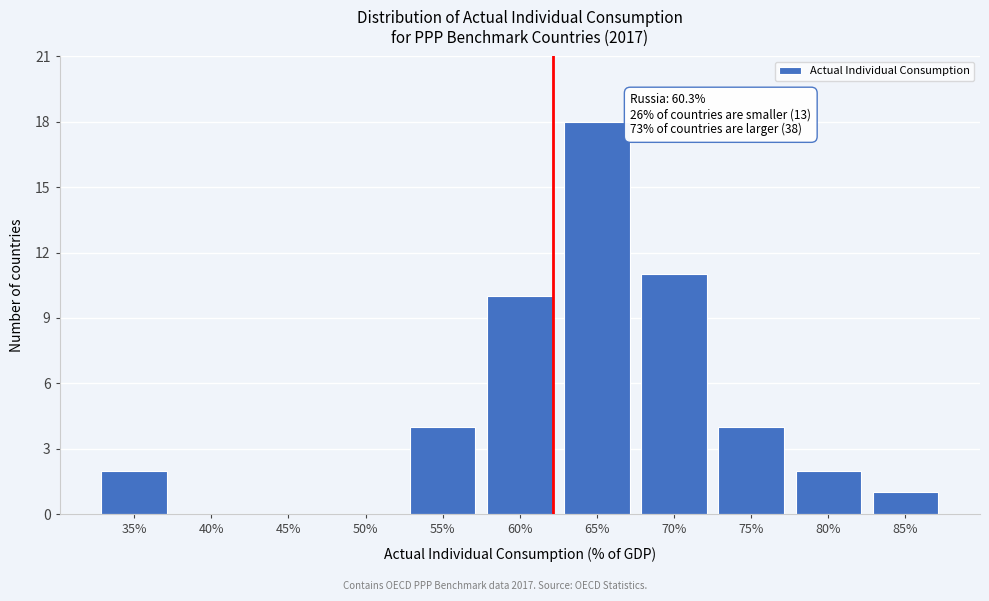

Reading left to right, what are all the values shown in this chart?

35%=2	40%=0	45%=0	50%=0	55%=4	60%=10	65%=18	70%=11	75%=4	80%=2	85%=1